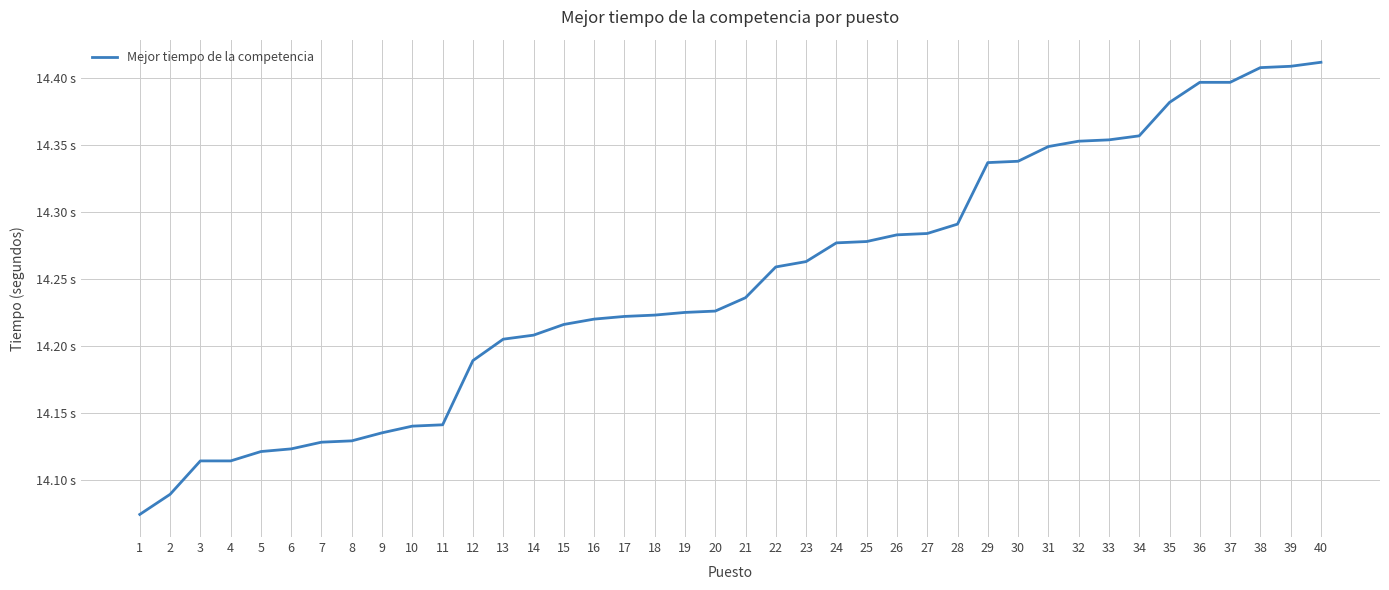

At which label is the value closest to 14?

1